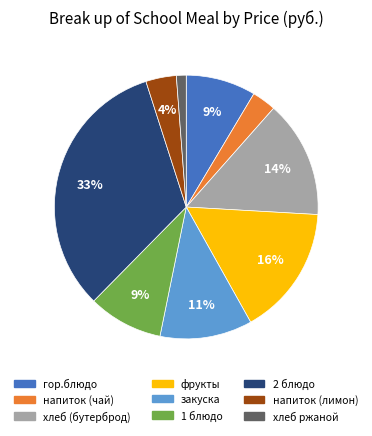

To the nearest percent, what is the average slice percentage?

11%